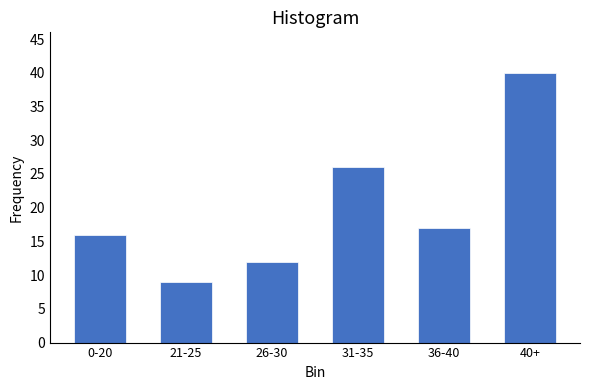

Reading left to right, extract all data points from this chart.

0-20=16	21-25=9	26-30=12	31-35=26	36-40=17	40+=40